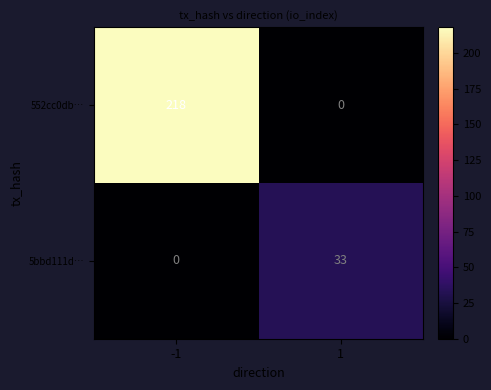

Rank the series at 1 from lowest to highest value.

552cc0db…, 5bbd111d…